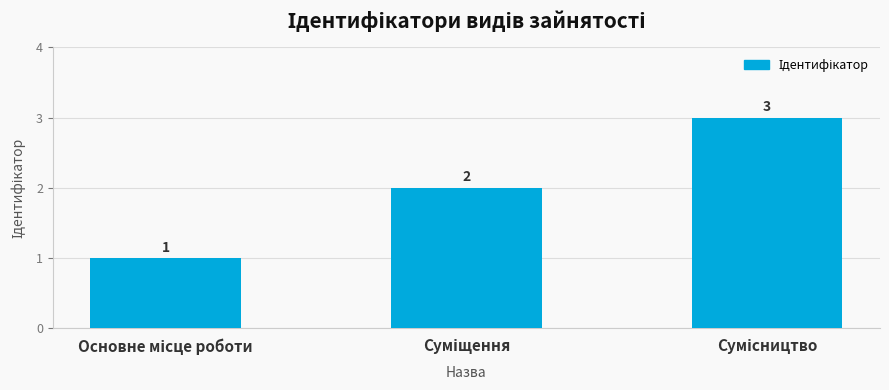

Count the values in the range 1 to 3.

3